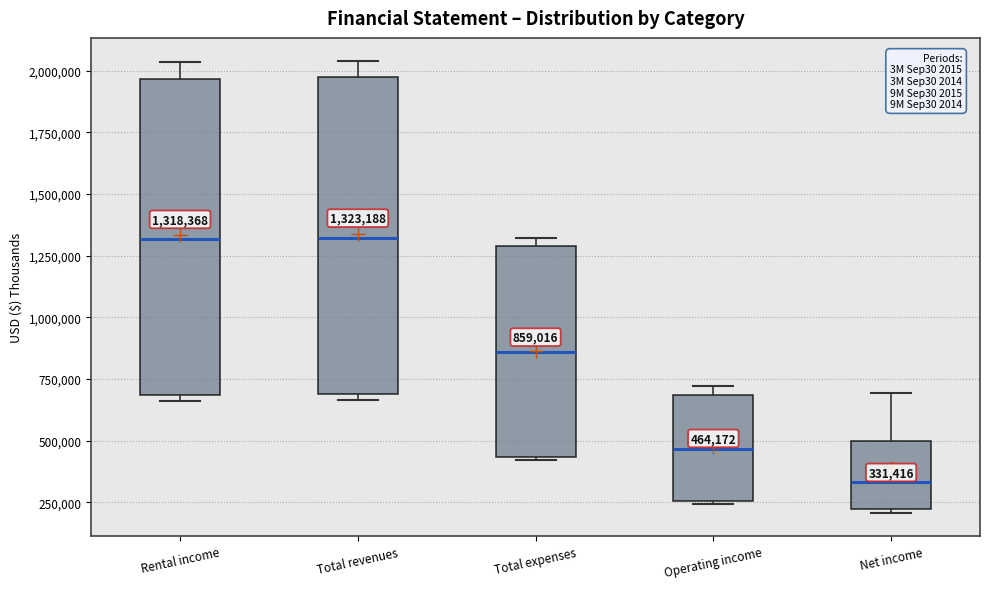

Which box has the lowest median line?

Net income